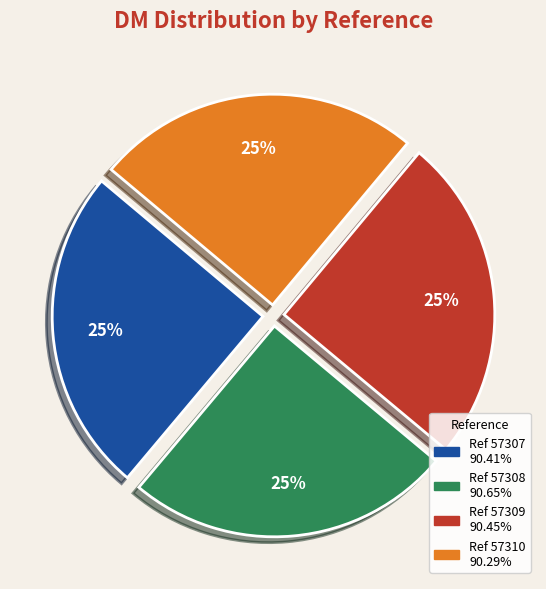

Count the number of slices in the pie.

4